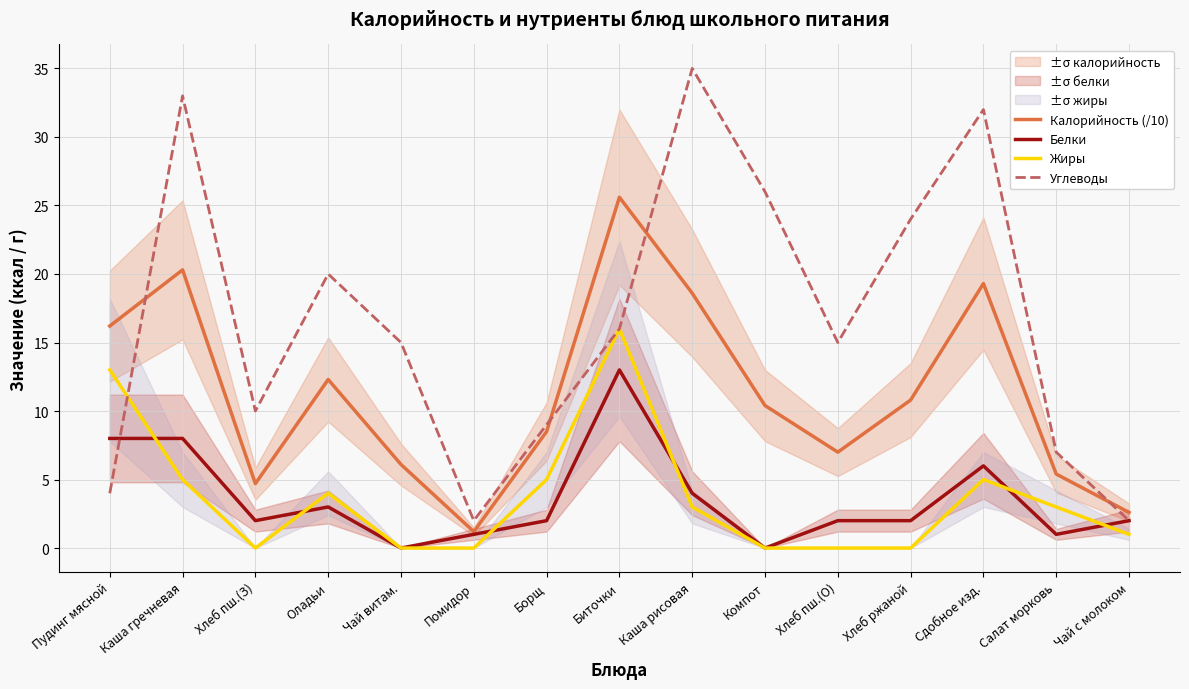

Reading right to left, list all the values displayed in this chart.

Калорийность (/10): Чай с молоком=2.6	Салат морковь=5.4	Сдобное изд.=19.3	Хлеб ржаной=10.8	Хлеб пш.(О)=7.0	Компот=10.4	Каша рисовая=18.6	Биточки=25.6	Борщ=8.5	Помидор=1.2	Чай витам.=6.1	Оладьи=12.3	Хлеб пш.(З)=4.7	Каша гречневая=20.3	Пудинг мясной=16.2
Белки: Чай с молоком=2.0	Салат морковь=1.0	Сдобное изд.=6.0	Хлеб ржаной=2.0	Хлеб пш.(О)=2.0	Компот=0.0	Каша рисовая=4.0	Биточки=13.0	Борщ=2.0	Помидор=1.0	Чай витам.=0.0	Оладьи=3.0	Хлеб пш.(З)=2.0	Каша гречневая=8.0	Пудинг мясной=8.0
Жиры: Чай с молоком=1.0	Салат морковь=3.0	Сдобное изд.=5.0	Хлеб ржаной=0.0	Хлеб пш.(О)=0.0	Компот=0.0	Каша рисовая=3.0	Биточки=16.0	Борщ=5.0	Помидор=0.0	Чай витам.=0.0	Оладьи=4.0	Хлеб пш.(З)=0.0	Каша гречневая=5.0	Пудинг мясной=13.0
Углеводы: Чай с молоком=2.0	Салат морковь=7.0	Сдобное изд.=32.0	Хлеб ржаной=24.0	Хлеб пш.(О)=15.0	Компот=26.0	Каша рисовая=35.0	Биточки=16.0	Борщ=9.0	Помидор=2.0	Чай витам.=15.0	Оладьи=20.0	Хлеб пш.(З)=10.0	Каша гречневая=33.0	Пудинг мясной=4.0